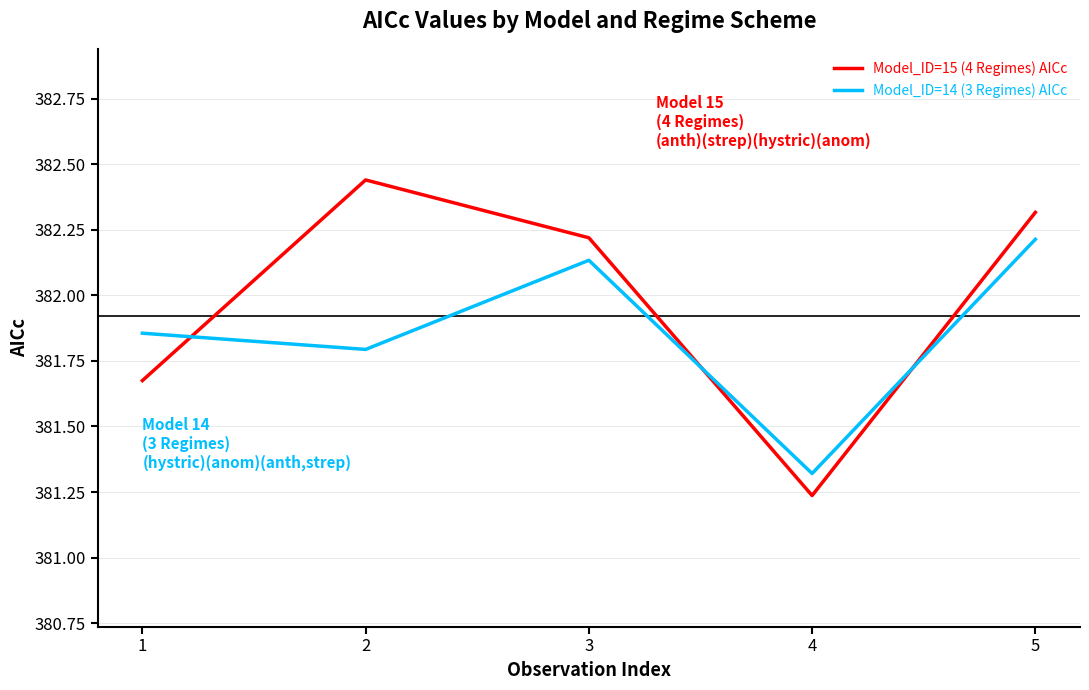

Count the number of categories in the chart.

5